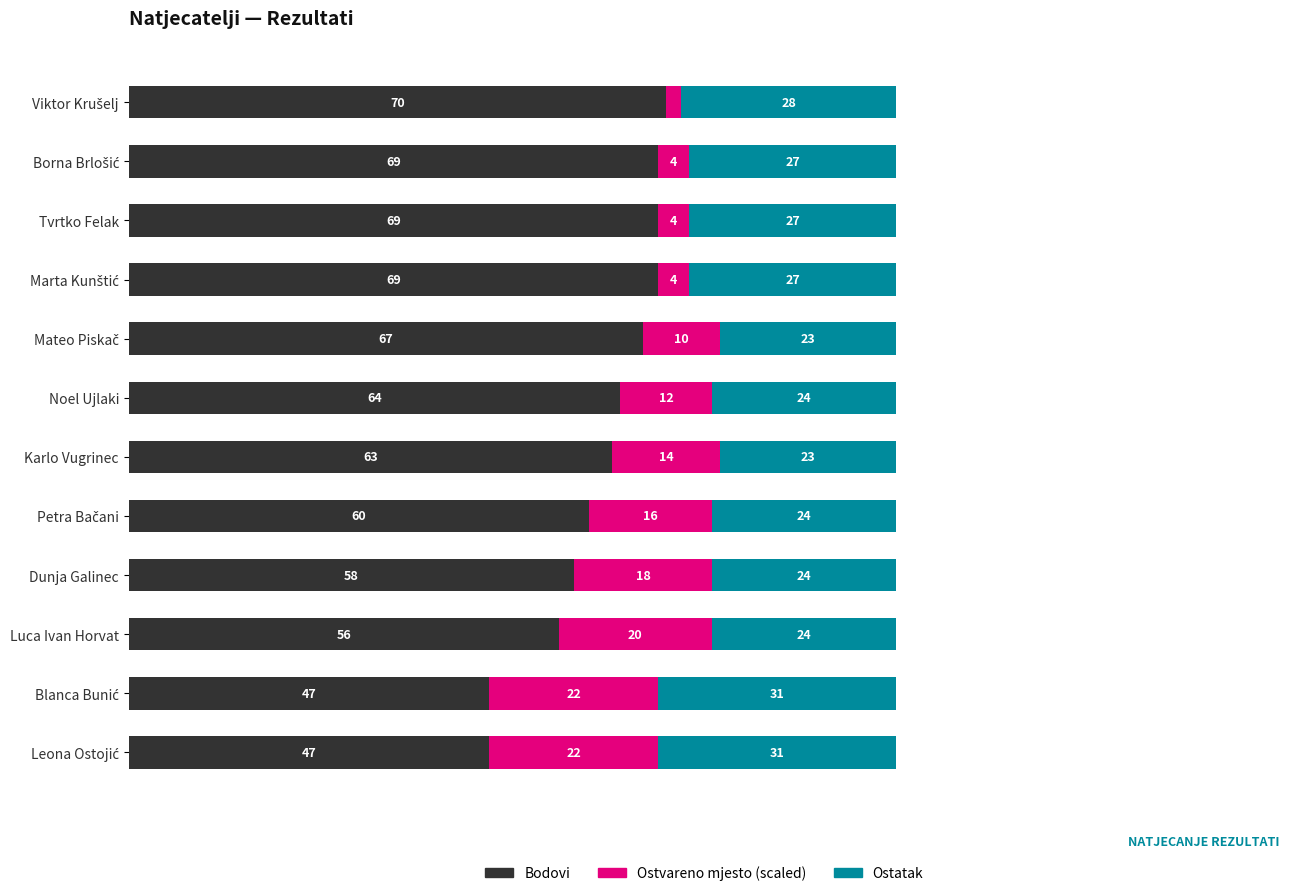

At which label is Bodovi closest to 58?

Dunja Galinec